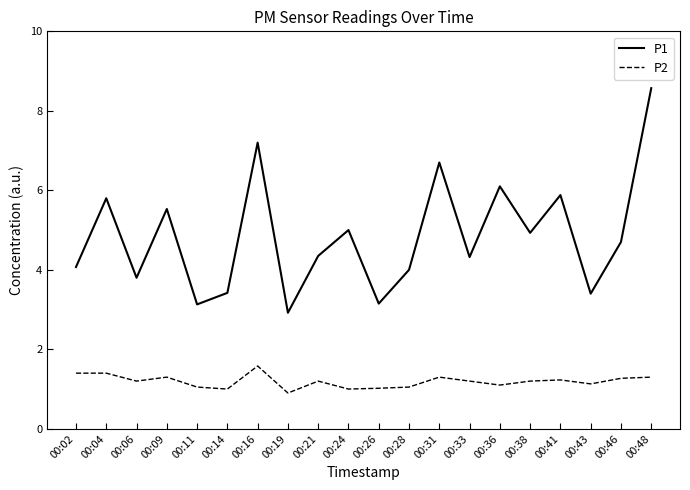

At 00:06, list the series in order from largest to smallest.

P1, P2